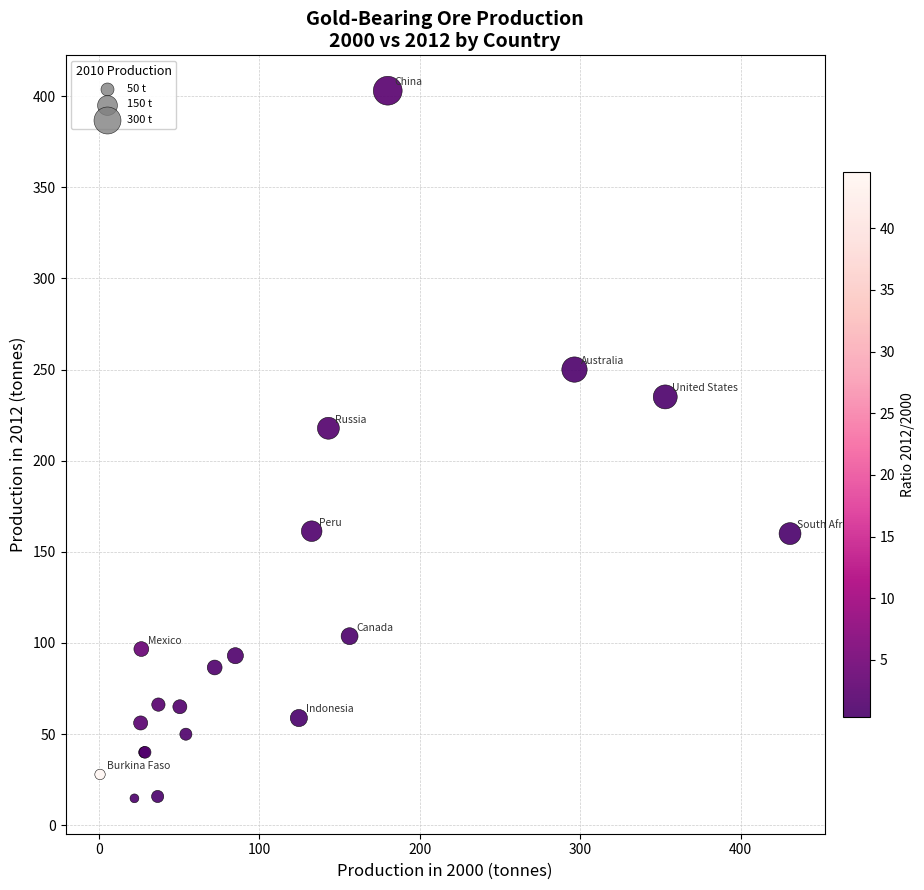

What Y value in the scatter plot is closest to 208?

217.8